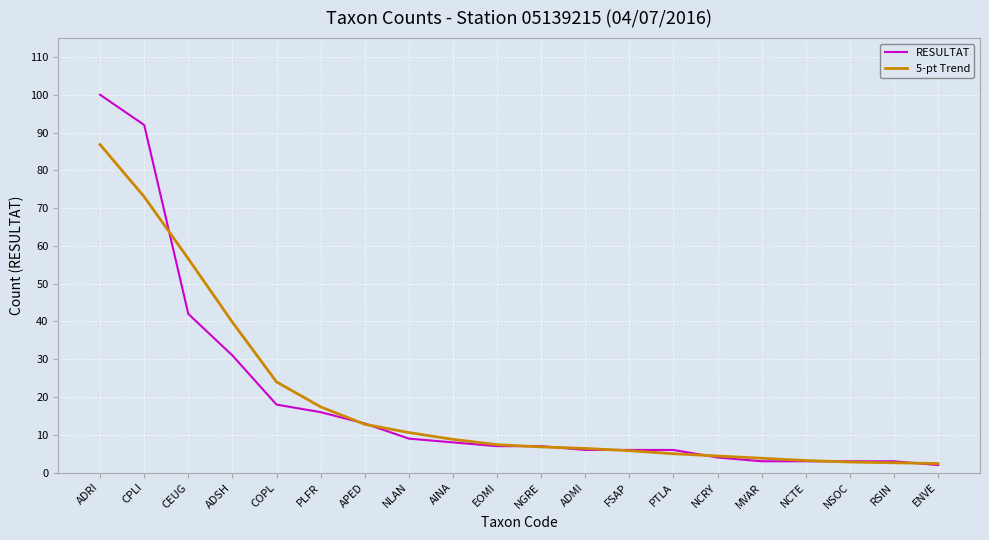

What position from the right is ADMI?

9